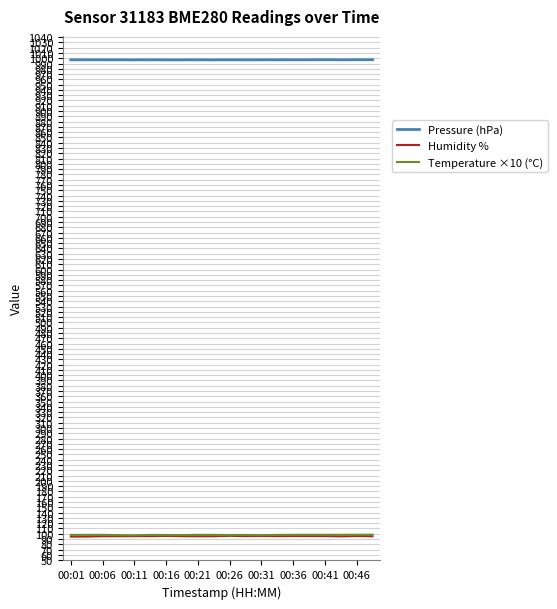

What is the greatest value displayed?

997.1